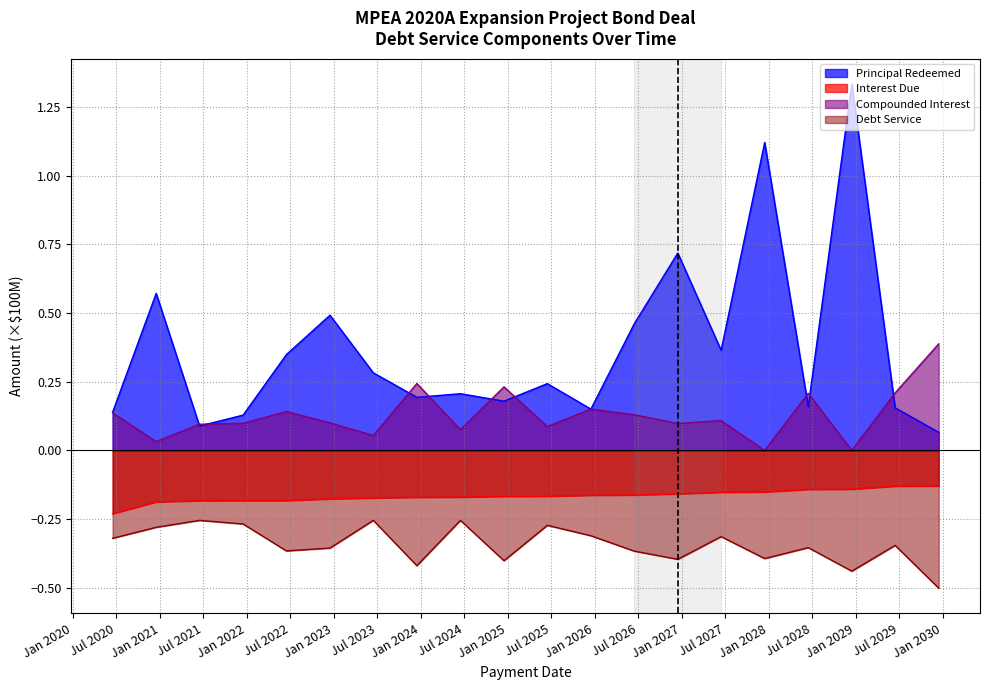

What are all the series names shown in the legend?

Principal Redeemed, Interest Due, Compounded Interest, Debt Service